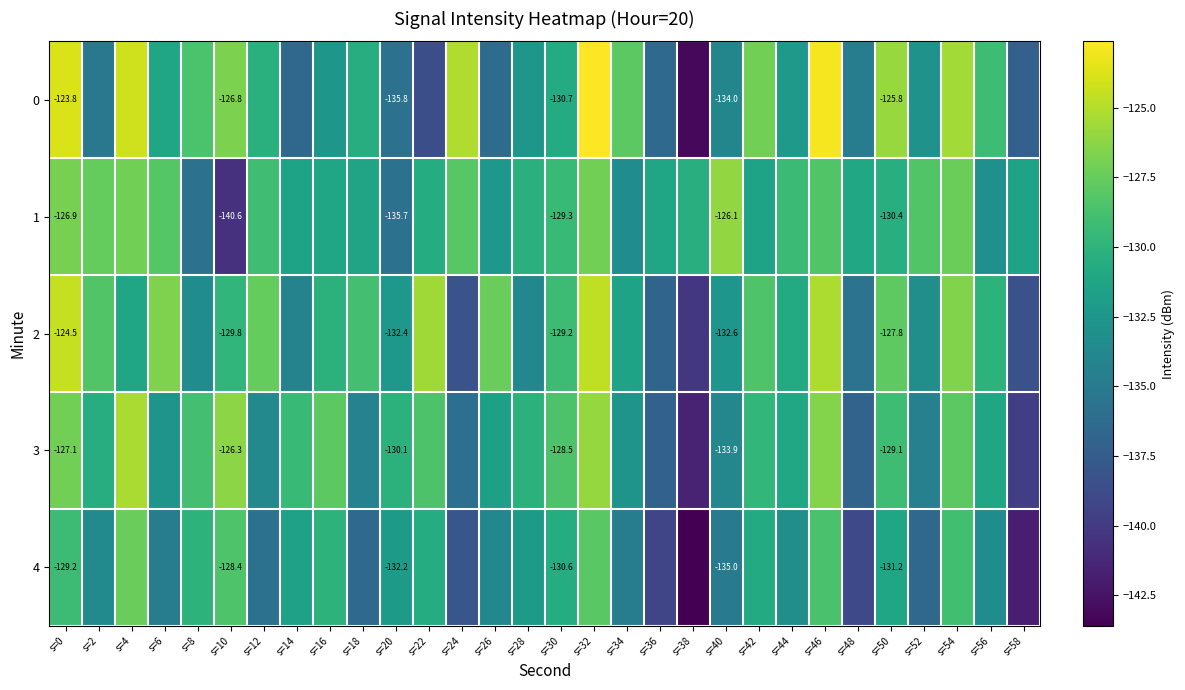

Is it true that 2 equals -128.4 at s=42?

True